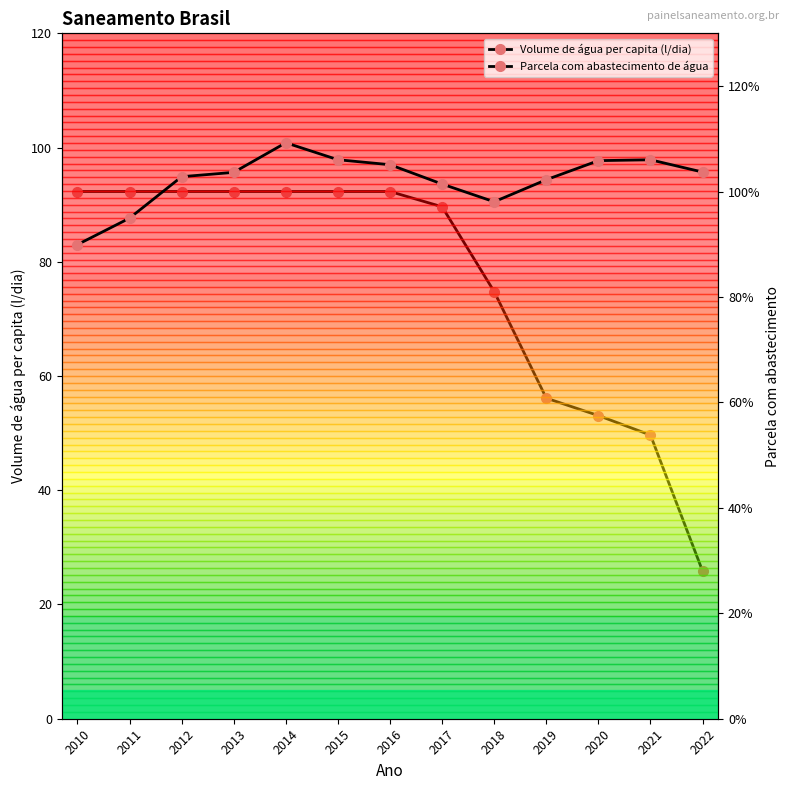

Rank the series at 2021 from lowest to highest value.

Parcela com abastecimento de água, Volume de água per capita (l/dia)